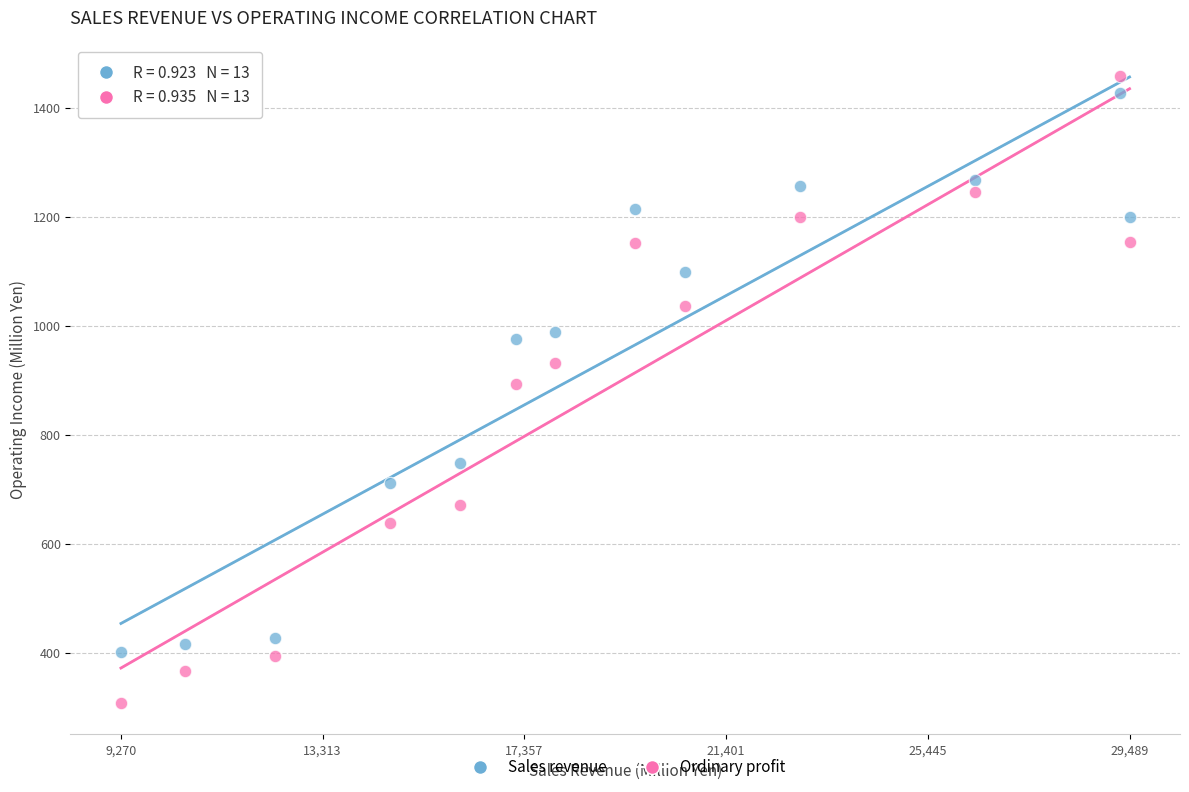

Across all data points, what is the range of Y values (max minus min)?

1150